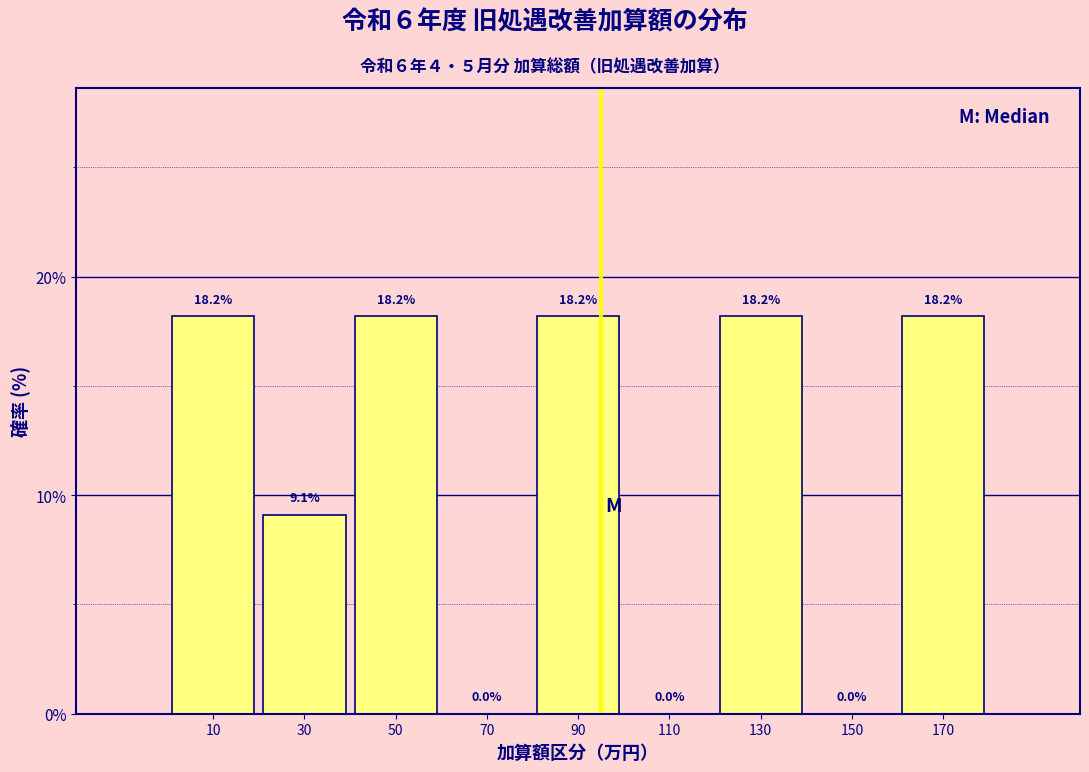

Reading left to right, list every bar in this chart as the range it spans on the x-axis followed by its height.

0 to 20: 18.2
20 to 40: 9.1
40 to 60: 18.2
60 to 80: 0.0
80 to 100: 18.2
100 to 120: 0.0
120 to 140: 18.2
140 to 160: 0.0
160 to 180: 18.2